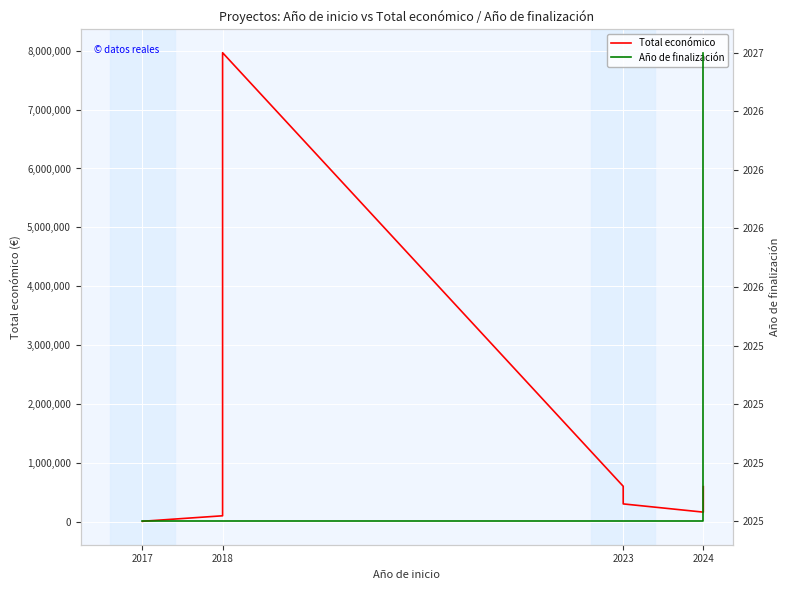

Is this an area chart (filled region under the line)?

No